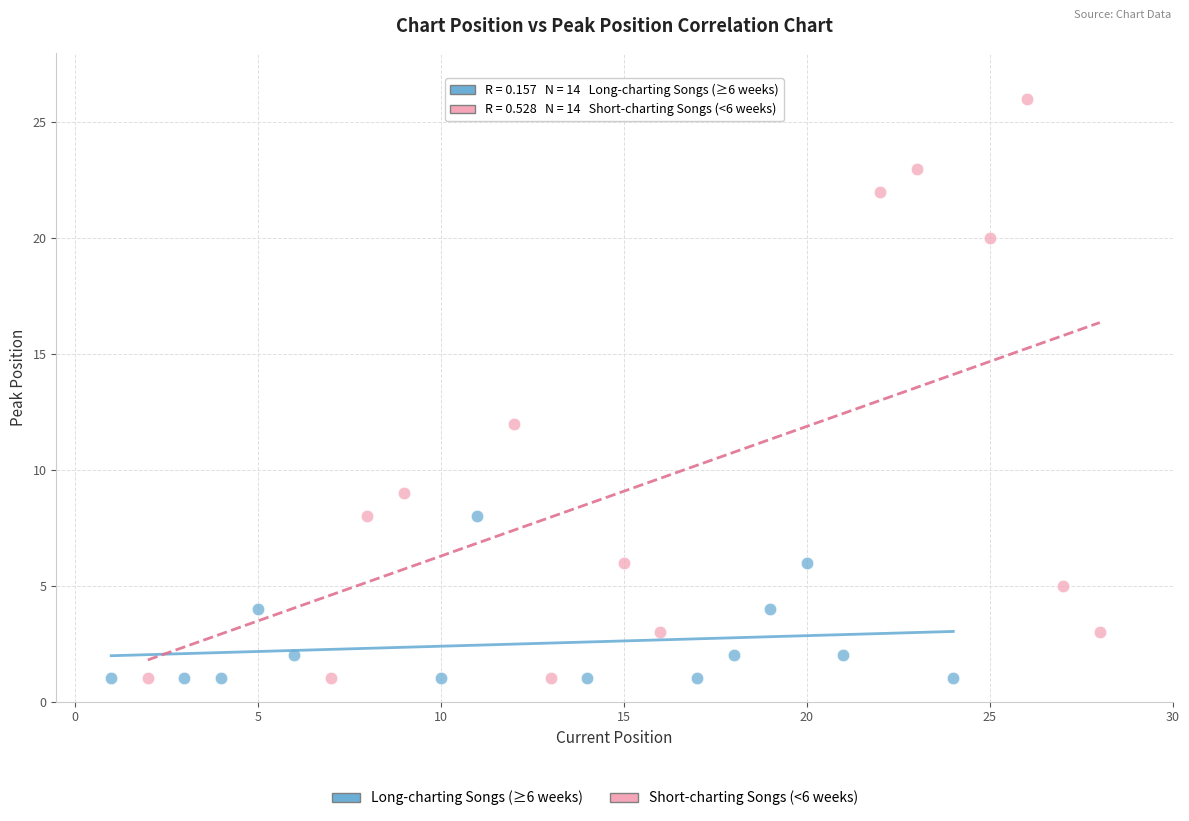

Which series has the largest Y range (max minus min)?

Short-charting Songs (<6 weeks)